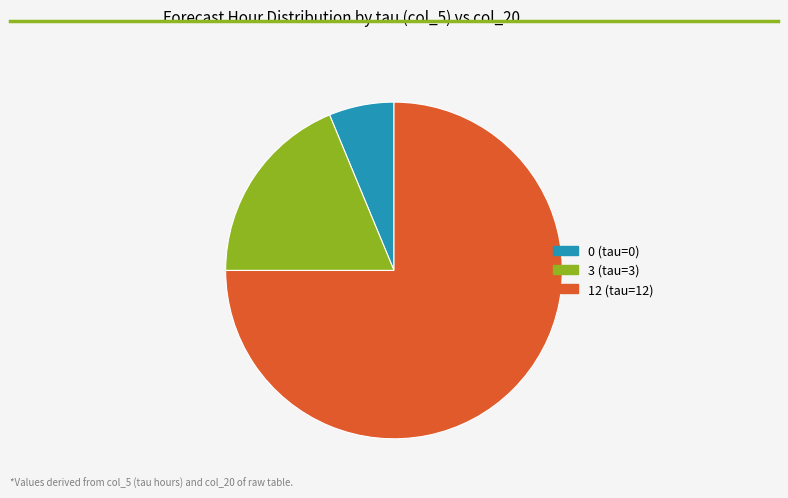

Which slice is the largest?

12